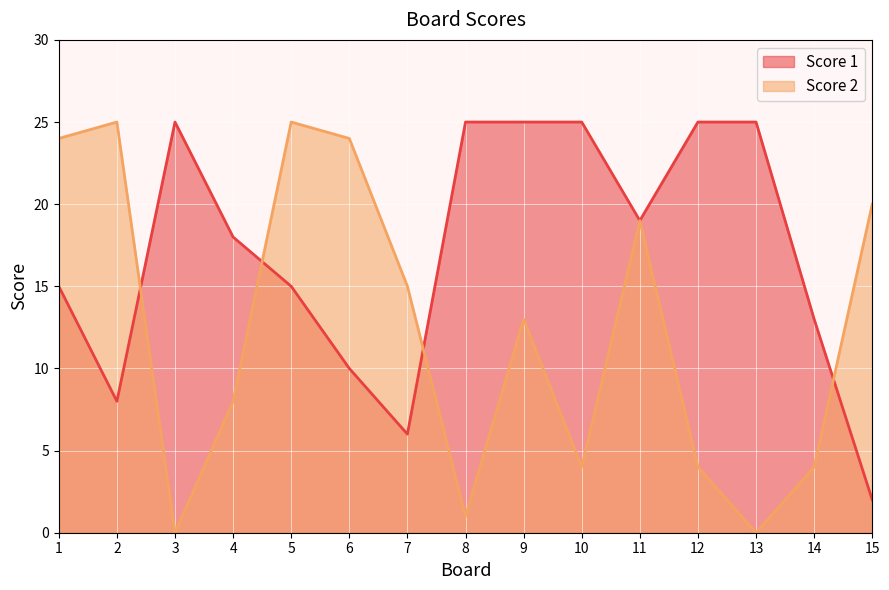

Where do Score 2 and Score 1 first cross each other?

2 and 3